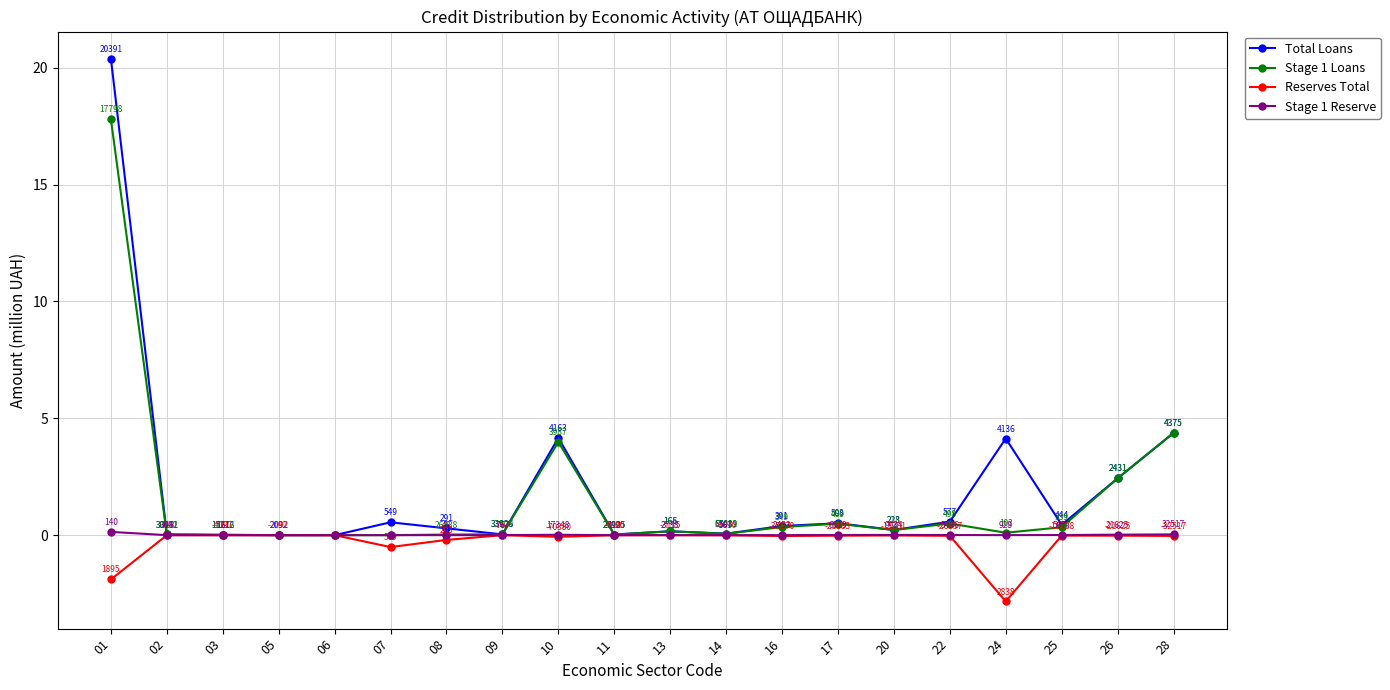

At how many categories does at least one series exceed 18?

1